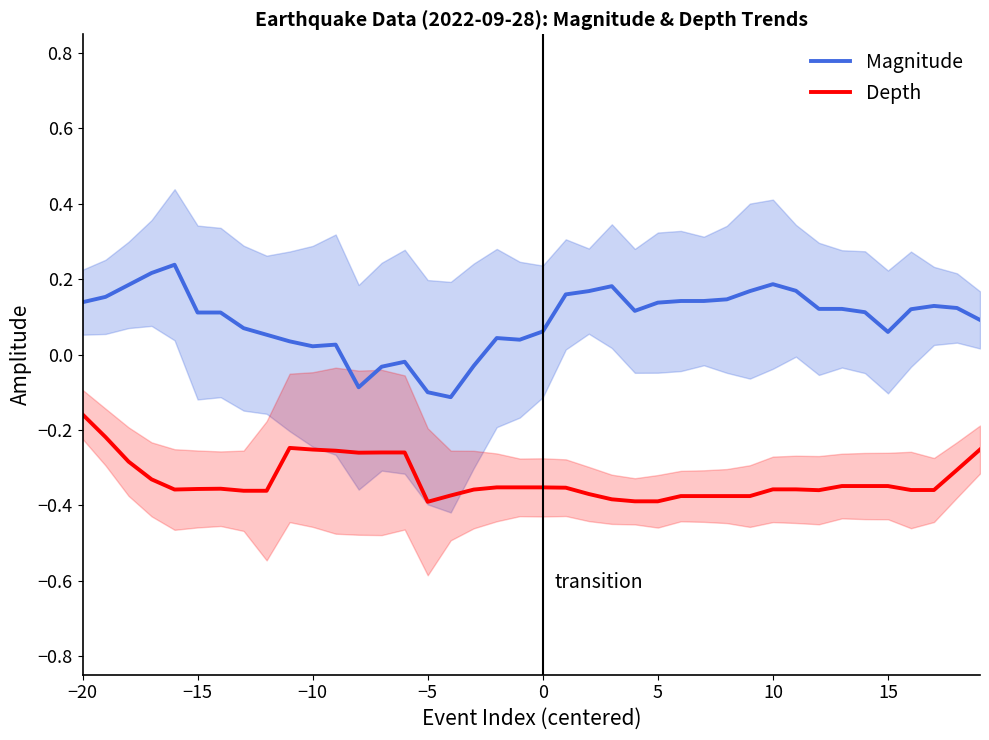

True or false: Magnitude and Depth cross at least once.

False